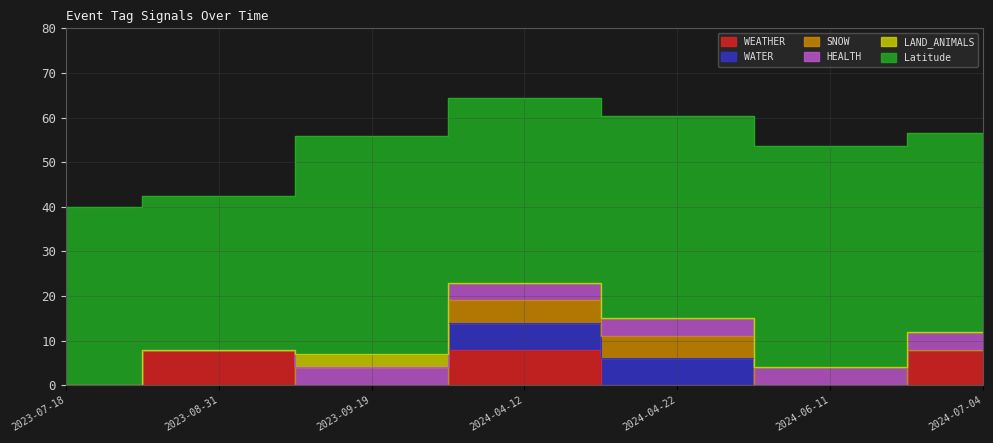

Is it true that HEALTH equals 0.6 at 2024-04-22?

False